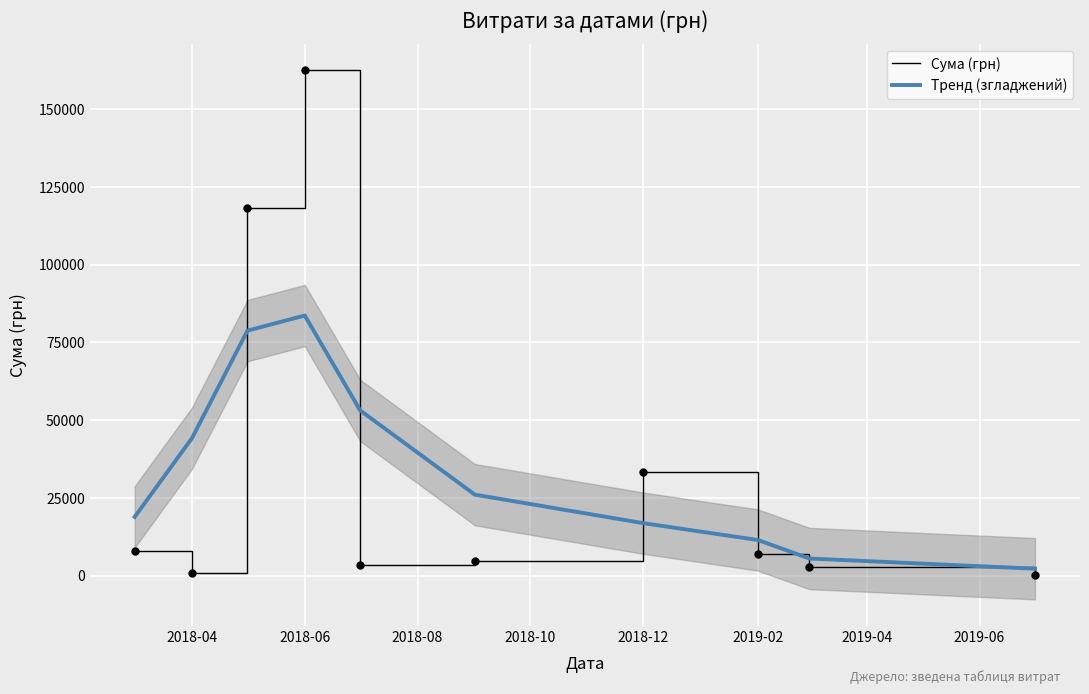

True or false: Сума (грн) and Тренд (згладжений) intersect in this chart.

True